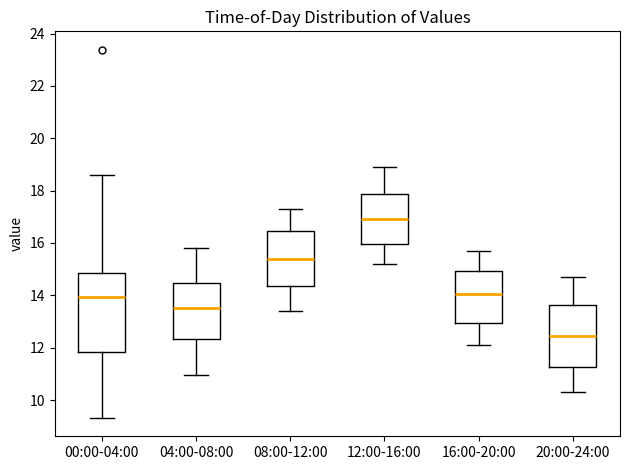

Which box has the lowest median line?

20:00-24:00